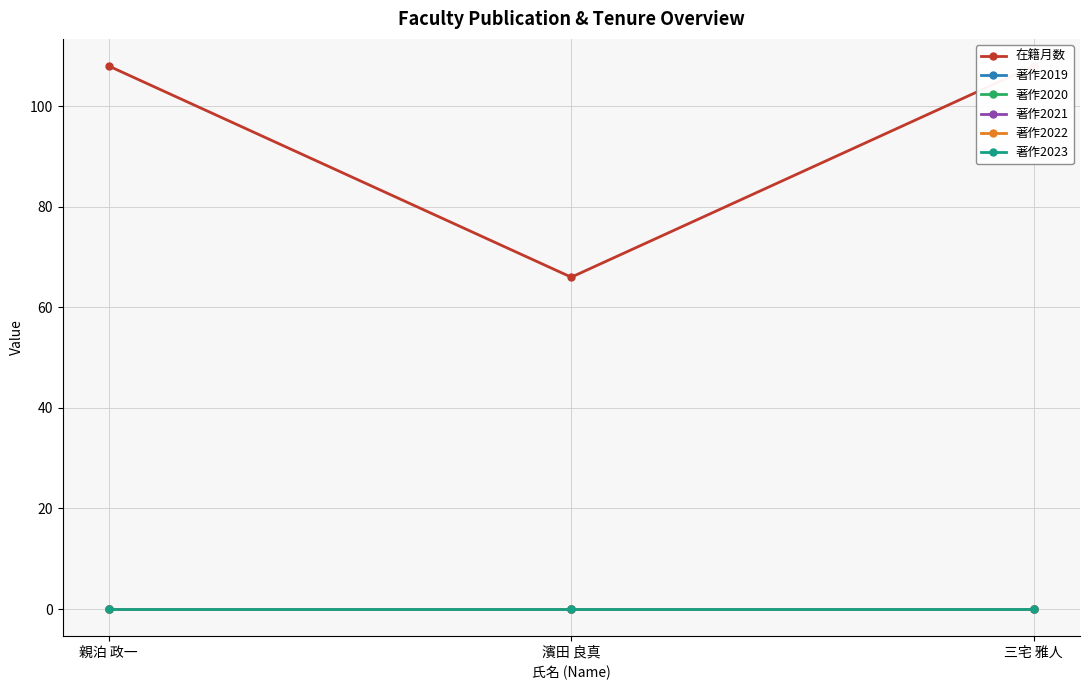

What is the greatest value displayed?

108